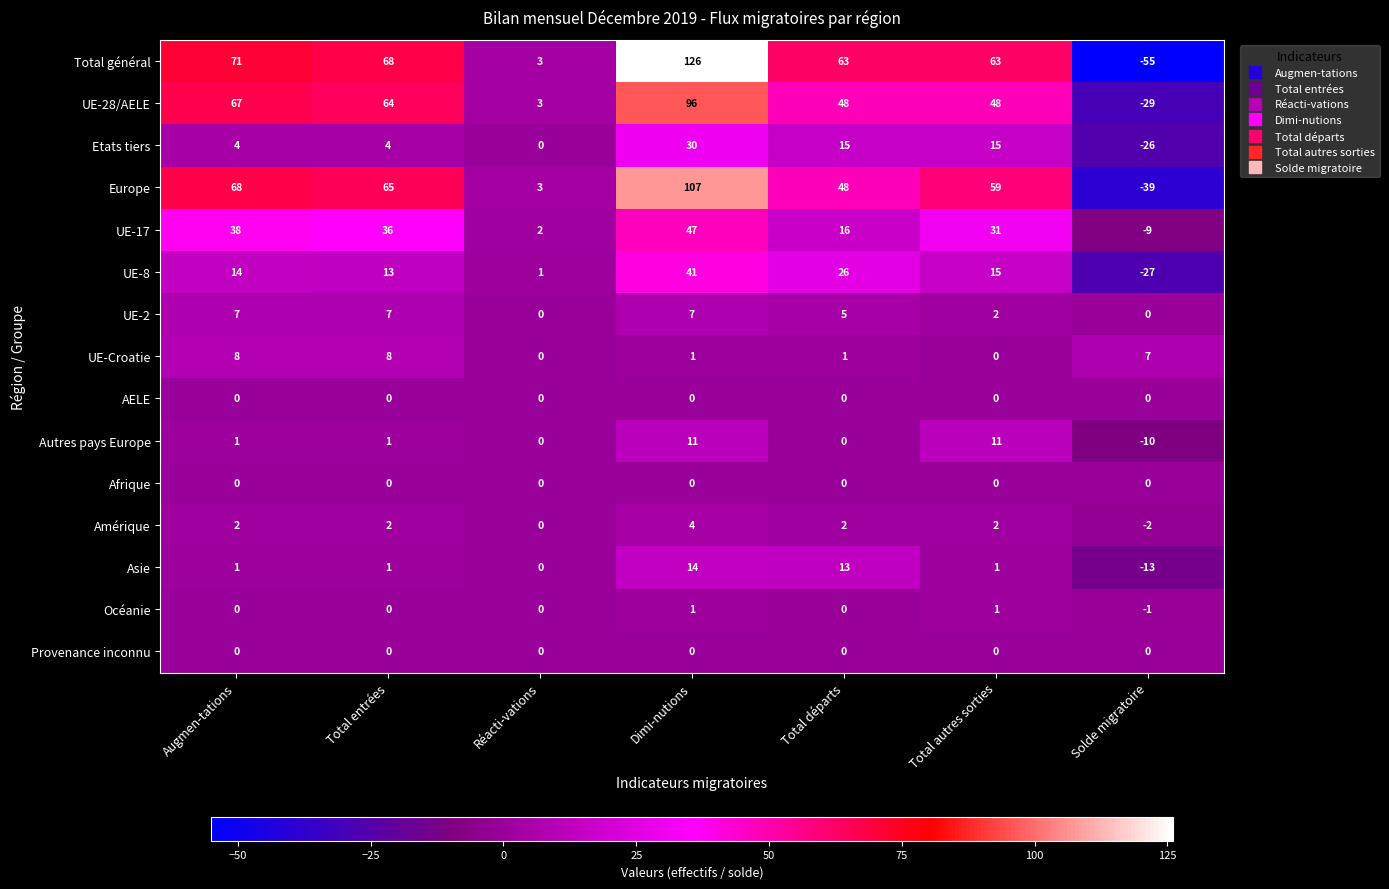

How many data points does each series have?

7